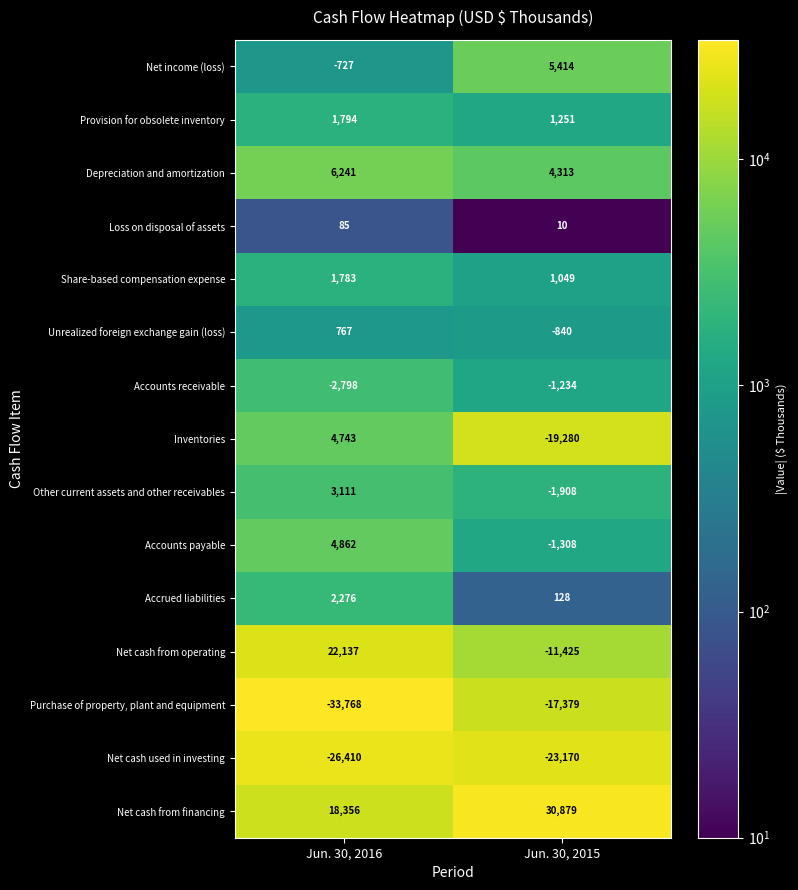

What is the sum of the Inventories values at Jun. 30, 2015 and Jun. 30, 2016?

-14537